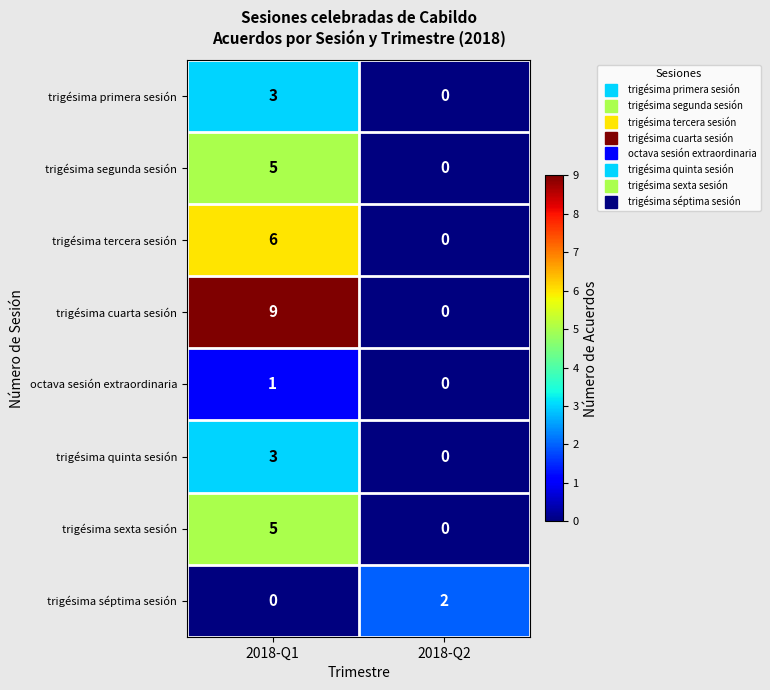

What is the greatest value displayed?

9